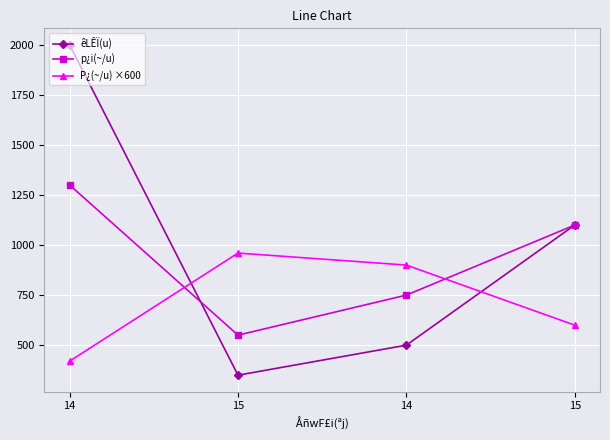

What is the sum of all P¿(~/u) ×600 values?

2880